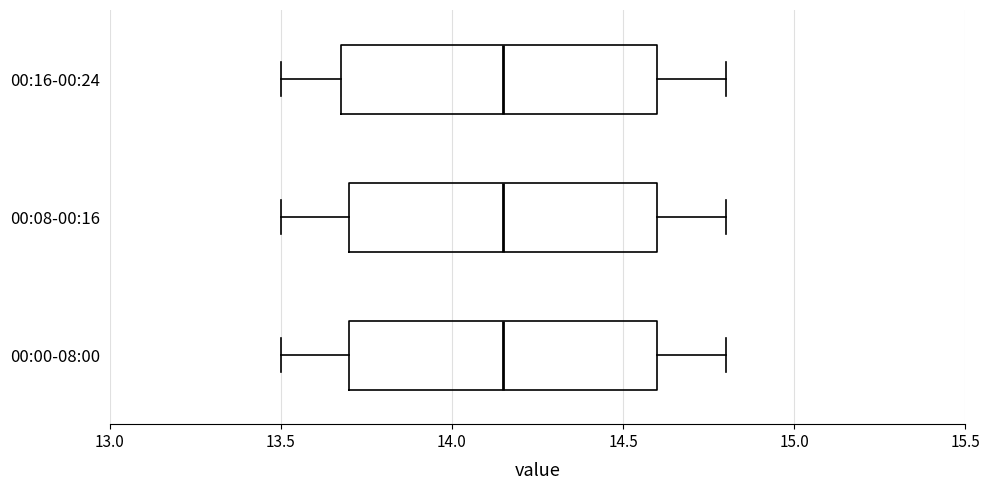

Reading bottom to top, transcribe this box plot: for each box, give where its median line is, the range the box spans, and where its two whiskers end, as read against the x-axis. The values are not printed on the chart, so give them approximately, as read against the axis.

00:00-08:00: median 14.15, box 13.70 to 14.60, whiskers 13.50 to 14.80
00:08-00:16: median 14.15, box 13.70 to 14.60, whiskers 13.50 to 14.80
00:16-00:24: median 14.15, box 13.70 to 14.60, whiskers 13.50 to 14.80